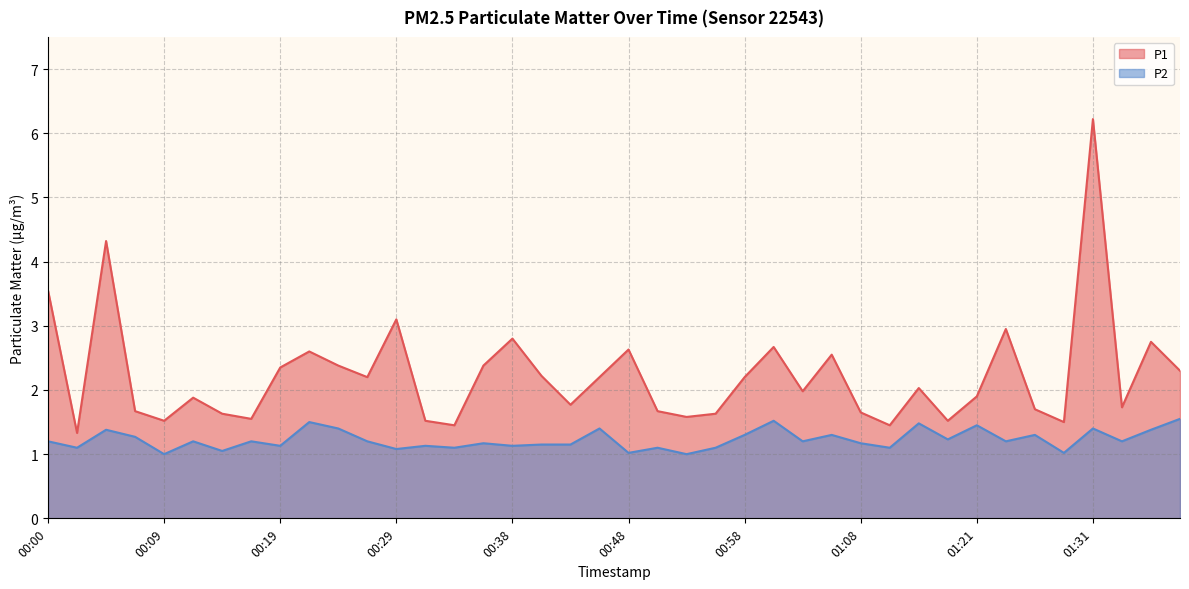

Rank the series by their average value, from highest to lowest.

P1, P2